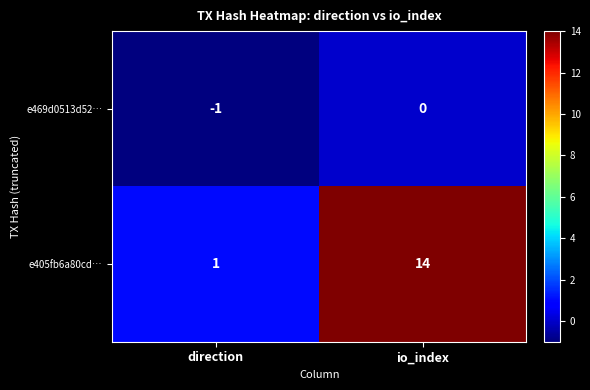

Reading left to right, list all the values displayed in this chart.

e469d0513d52…: -1	0
e405fb6a80cd…: 1	14